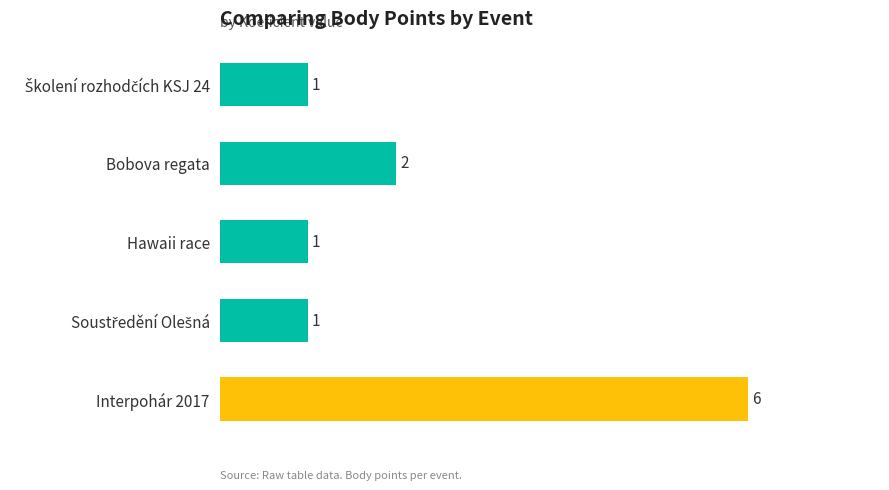

At which category does the chart reach its peak across all series?

Interpohár 2017